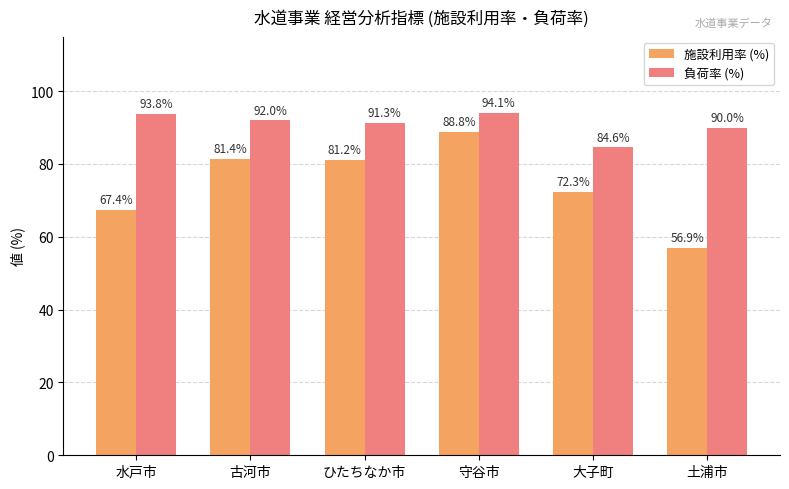

What is the difference between the second highest and minimum values in the 施設利用率 (%) series?

24.5